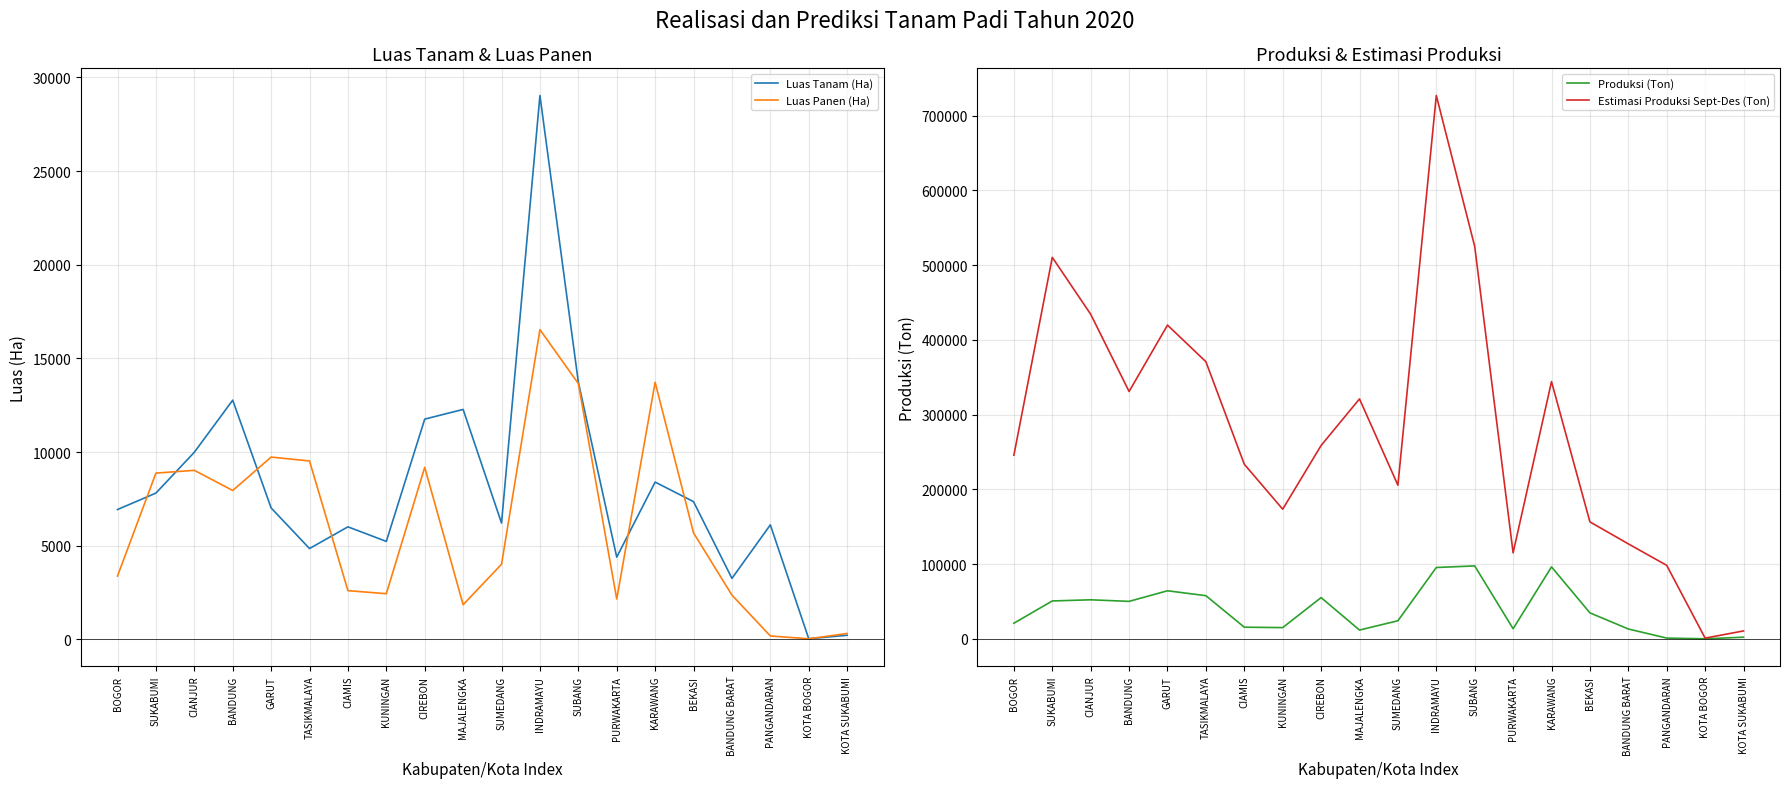

What is the label of the 6th point from the left?

TASIKMALAYA